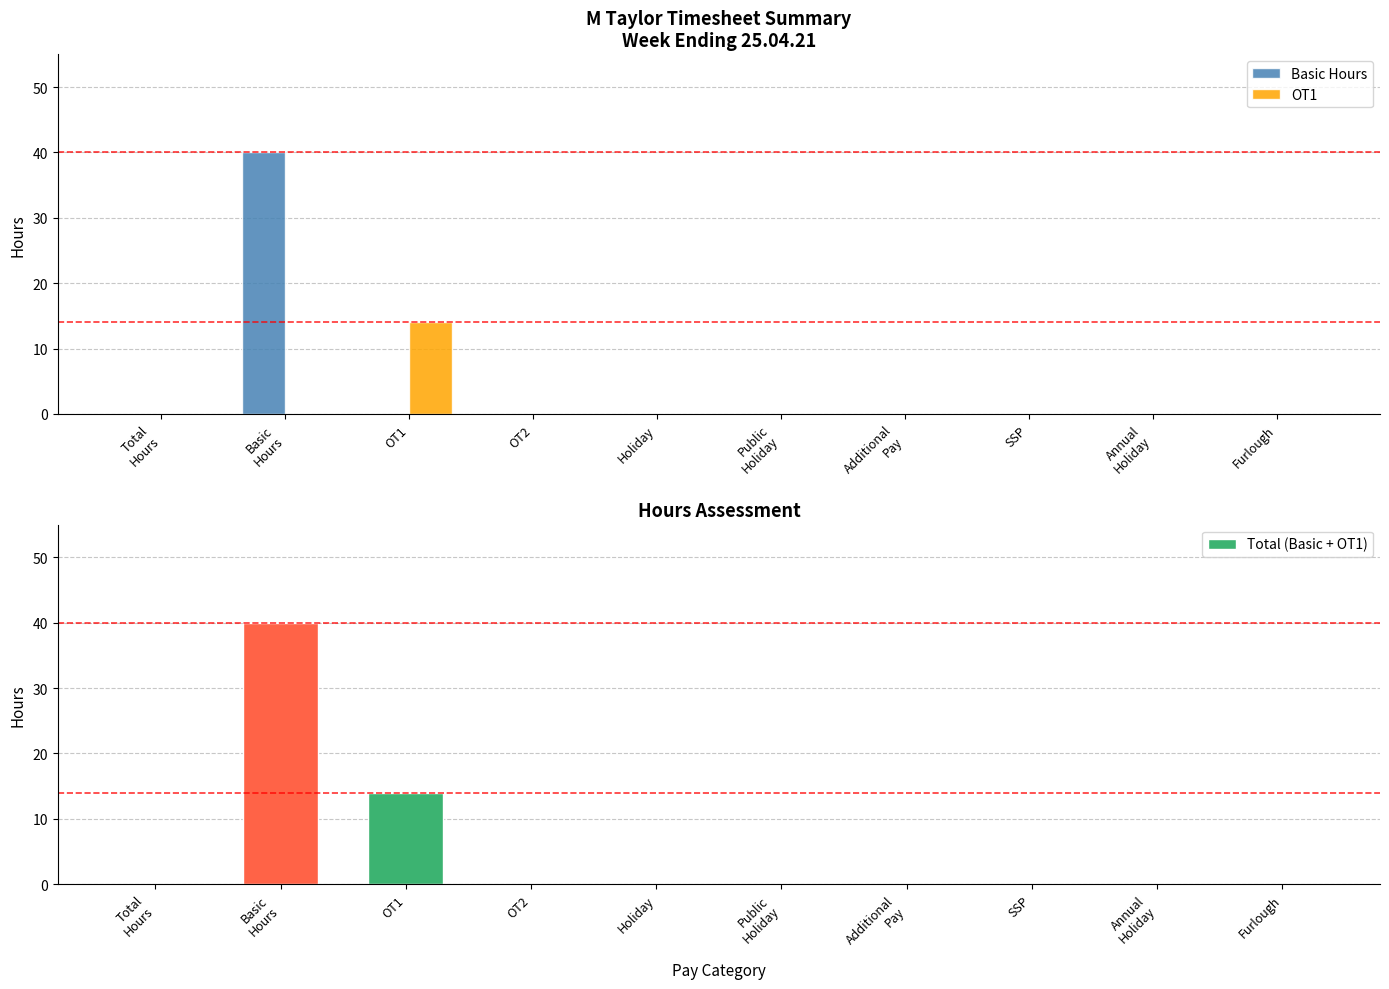

At Holiday, list the series in order from smallest to largest.

Basic Hours, OT1, Total (Basic + OT1)